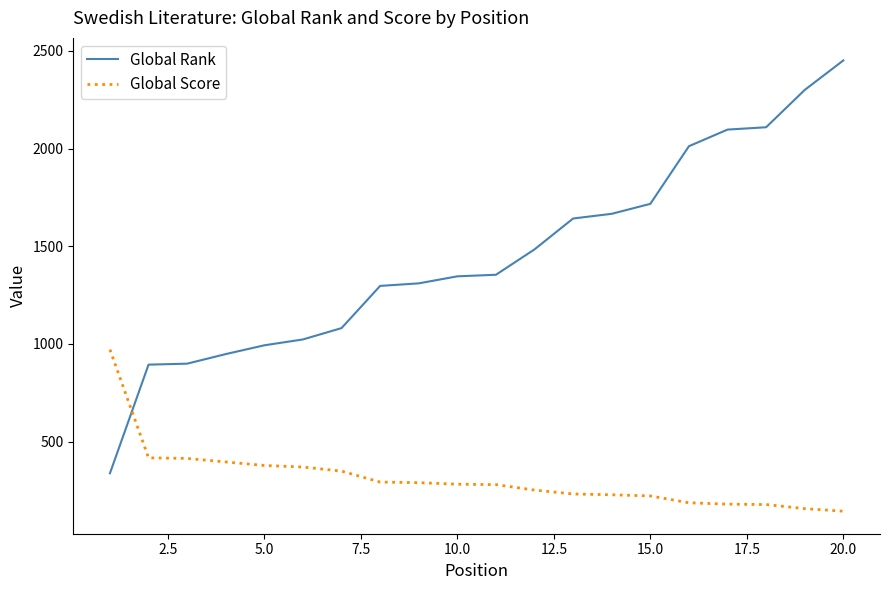

Which series has the largest total across all categories?

Global Rank